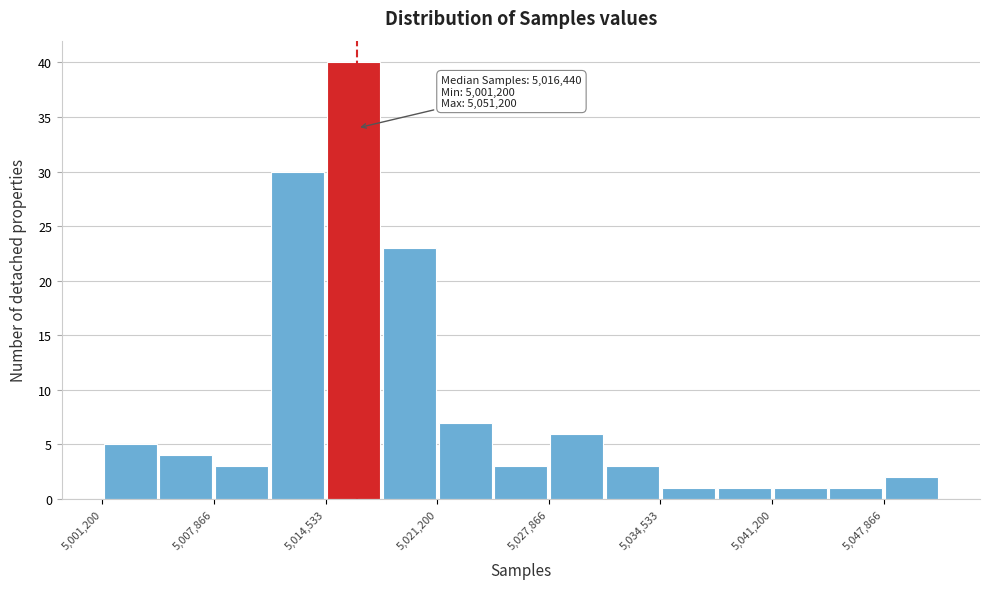

Around what value on the x-axis is the tallest bar? Give the approximate position of its centre, as read against the axis.

5016000